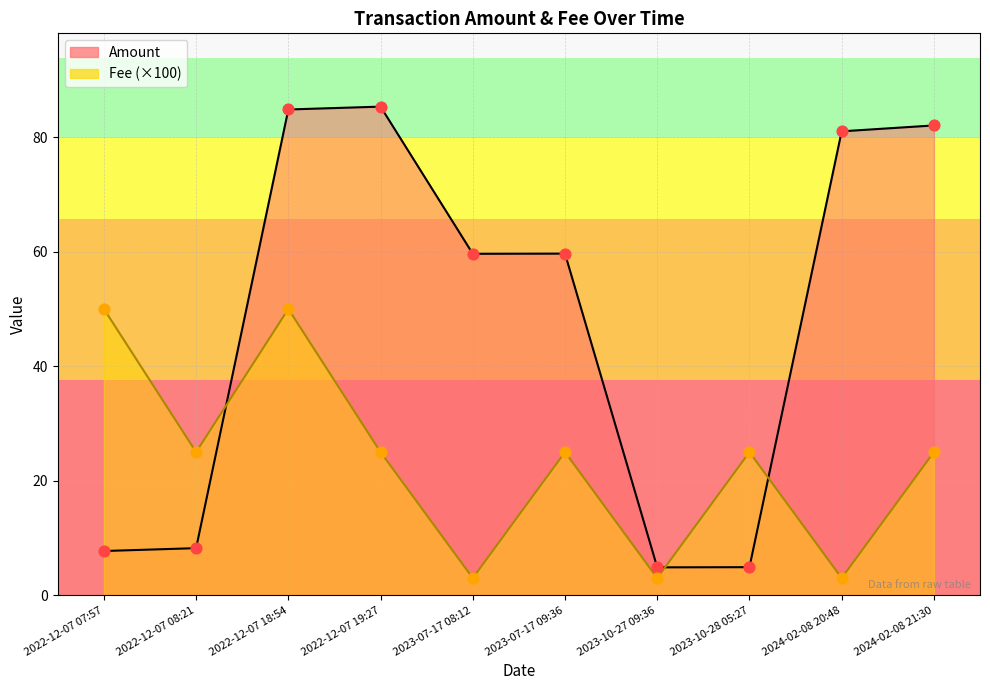

Is the value of Amount at 2024-02-08 20:48 greater than the value of Fee at 2022-12-07 19:27?

Yes